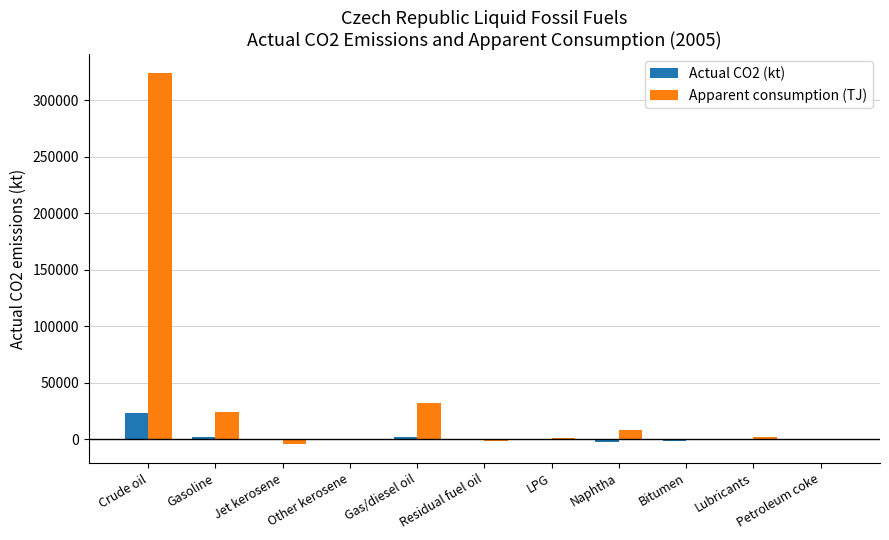

The value of Apparent consumption (TJ) at Crude oil is 324508.7. True or false?

True